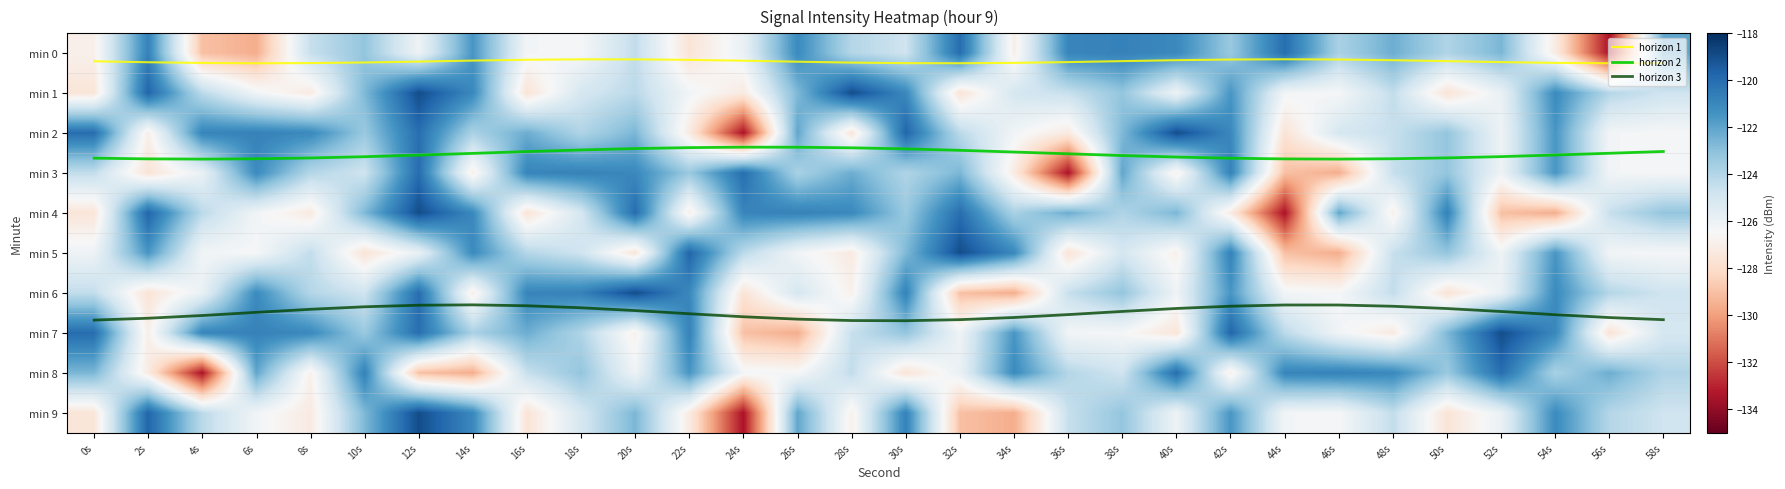

Which series has the widest spread of values?

min 2